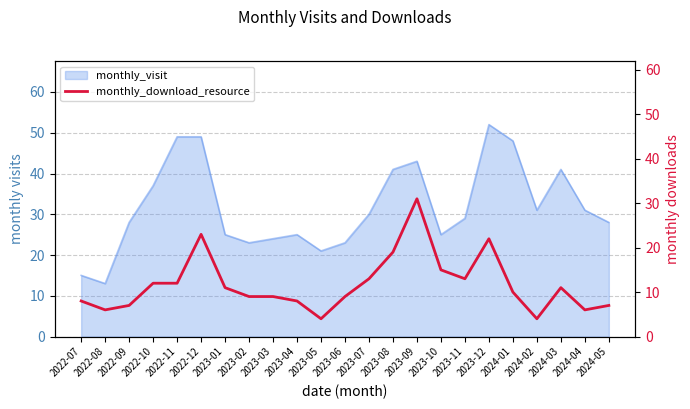

How many points are higher than both their immediate neighbors (excluding endpoints)?

4